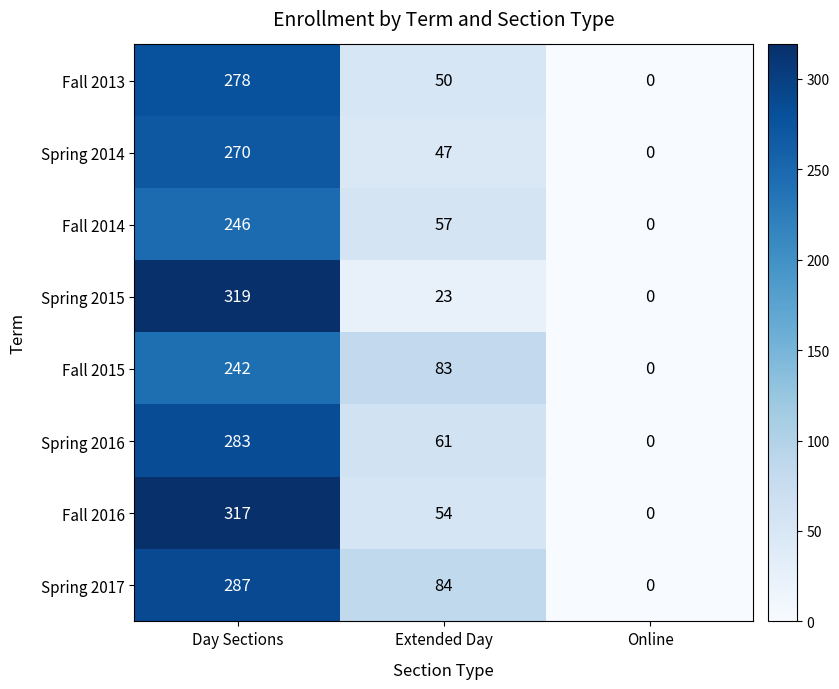

At Extended Day, list the series in order from largest to smallest.

Spring 2017, Fall 2015, Spring 2016, Fall 2014, Fall 2016, Fall 2013, Spring 2014, Spring 2015